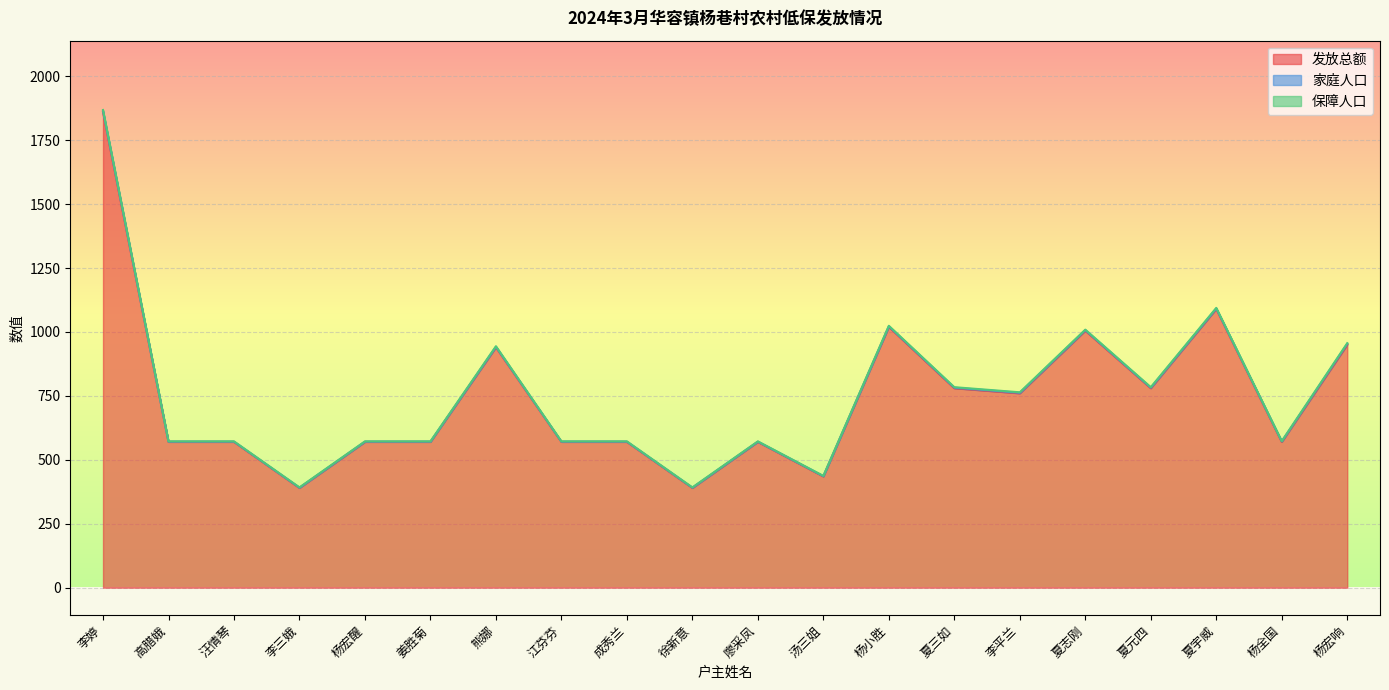

How many data points in 家庭人口 are less than 2?

10